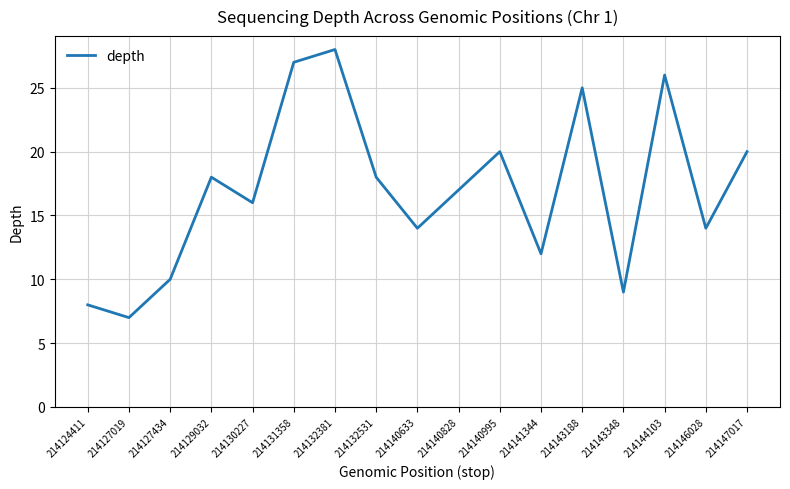

Reading right to left, what are all the values shown in this chart?

20	14	26	9	25	12	20	17	14	18	28	27	16	18	10	7	8